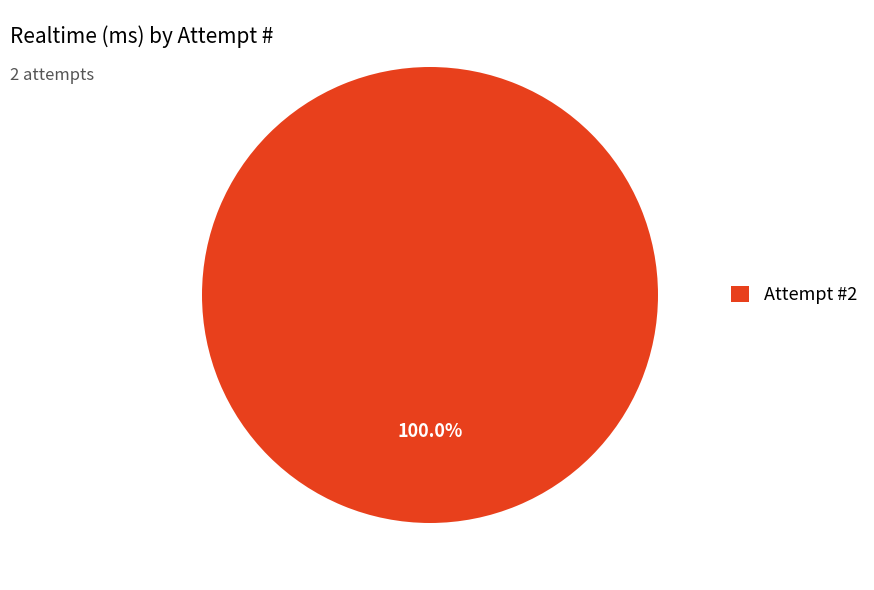

Is there any slice that represents more than half of the pie?

Yes